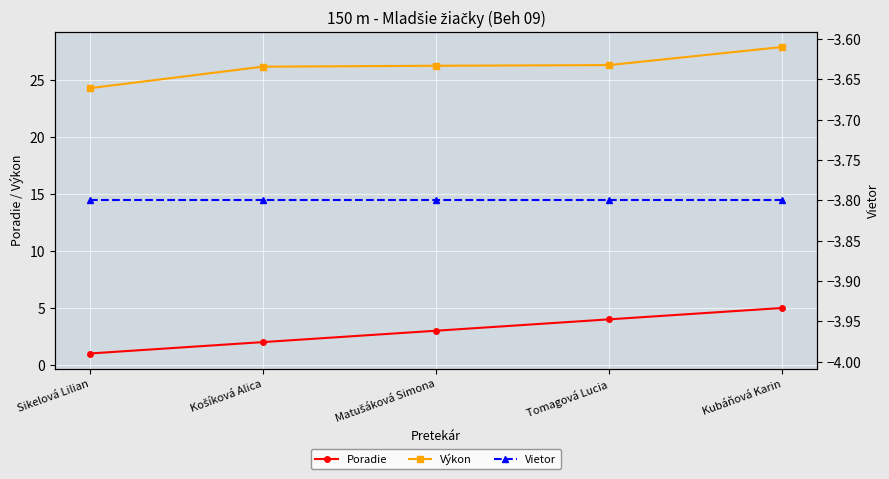

What is the label of the 3rd point from the right?

Matušáková Simona